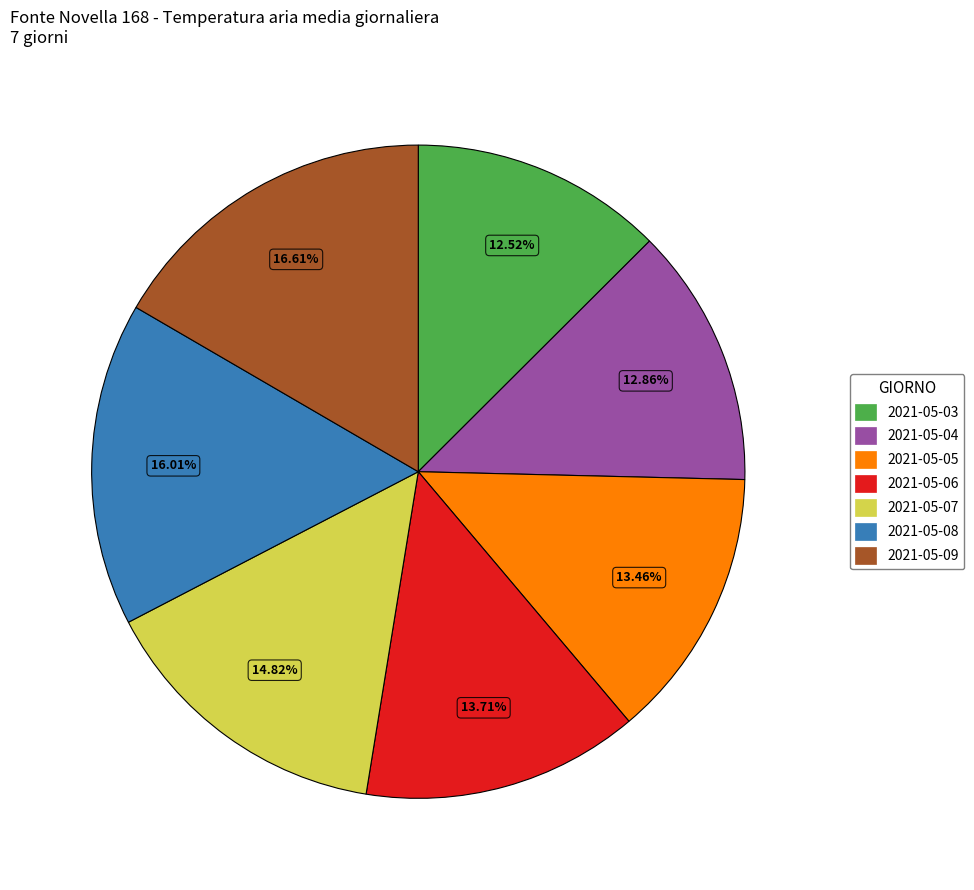

Which has a higher value, 2021-05-08 or 2021-05-07?

2021-05-08